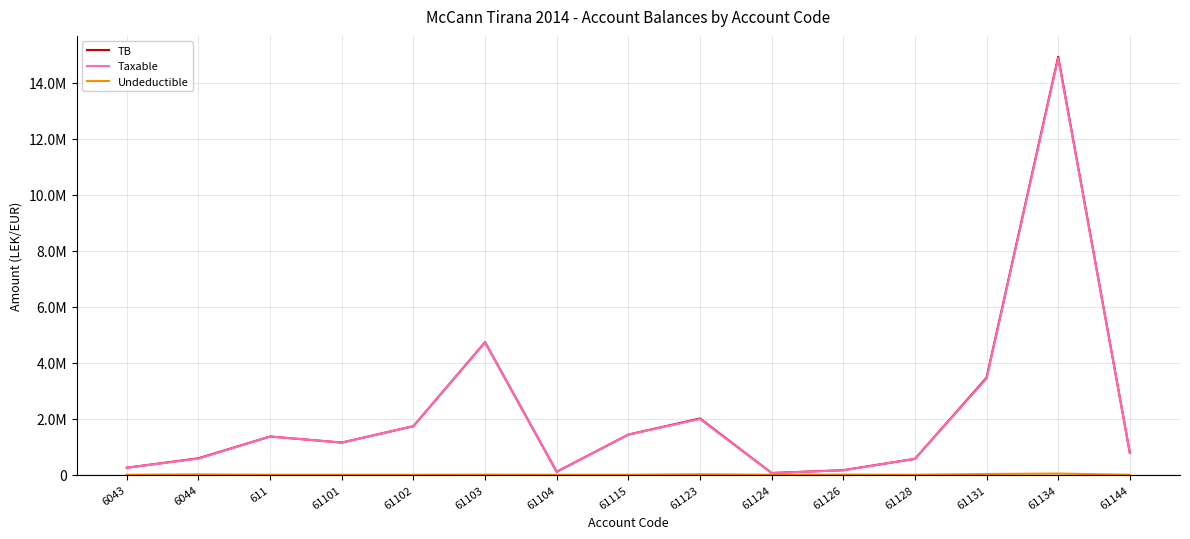

True or false: TB and Taxable intersect in this chart.

False